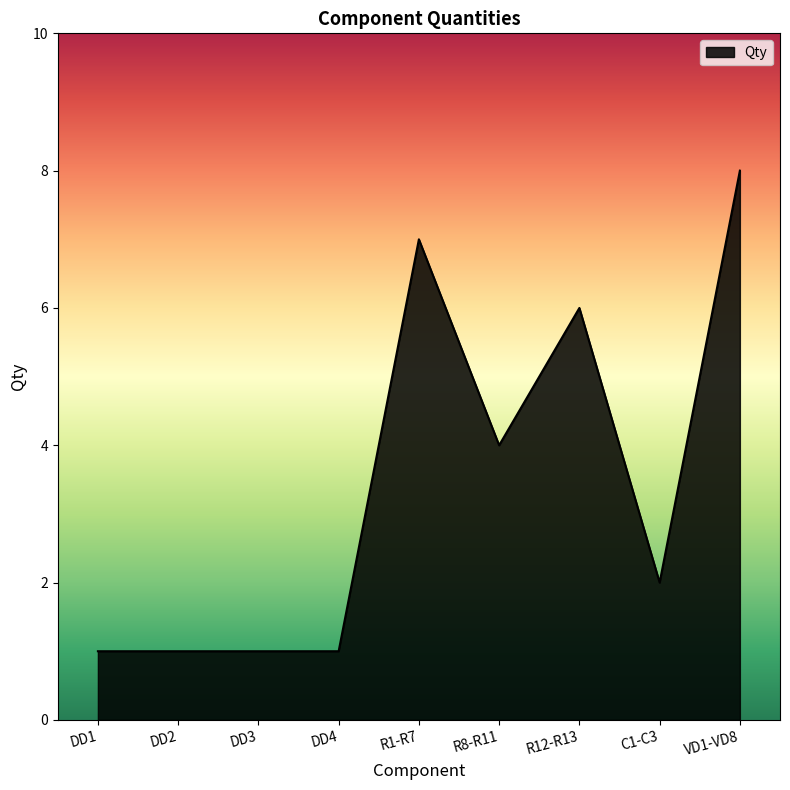

What is the maximum value shown in the chart?

8